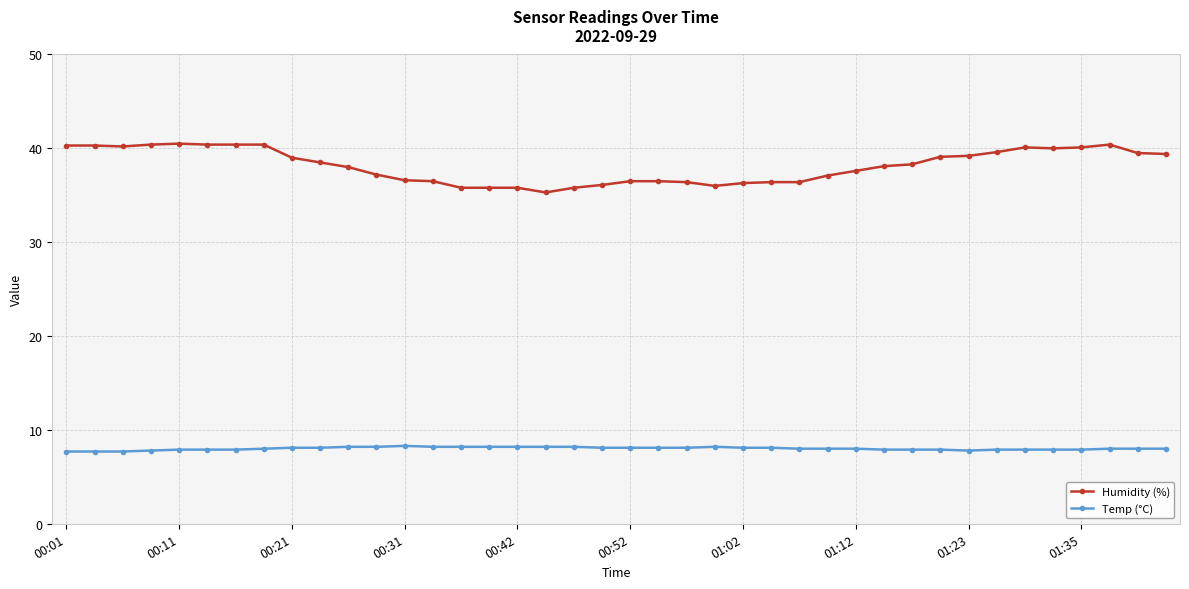

What is the value of the Humidity (%) point at the 37th from the left?

40.1